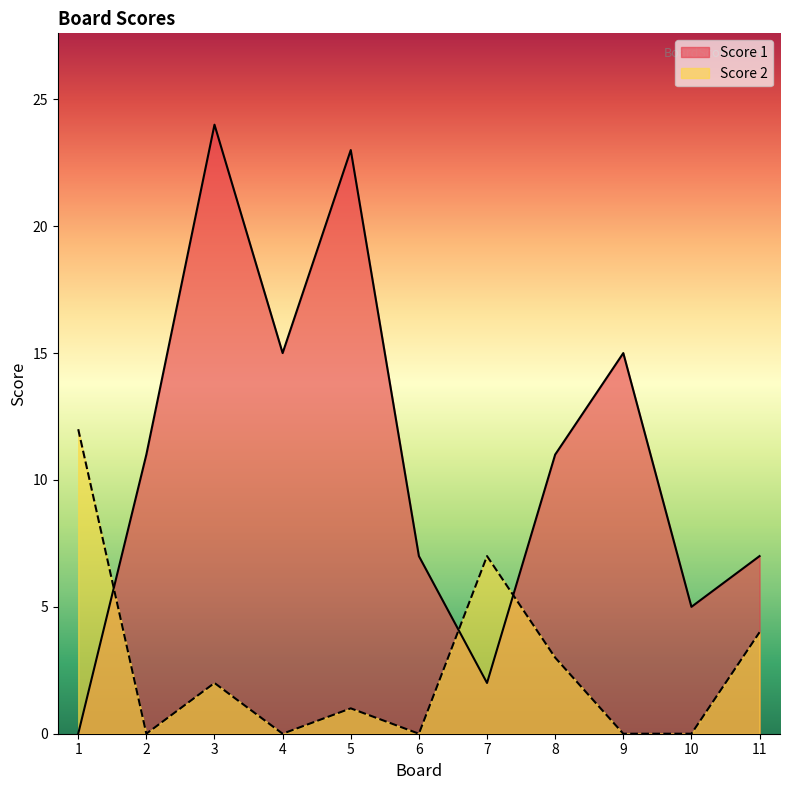

What is the highest value of the Score 2 series?

12